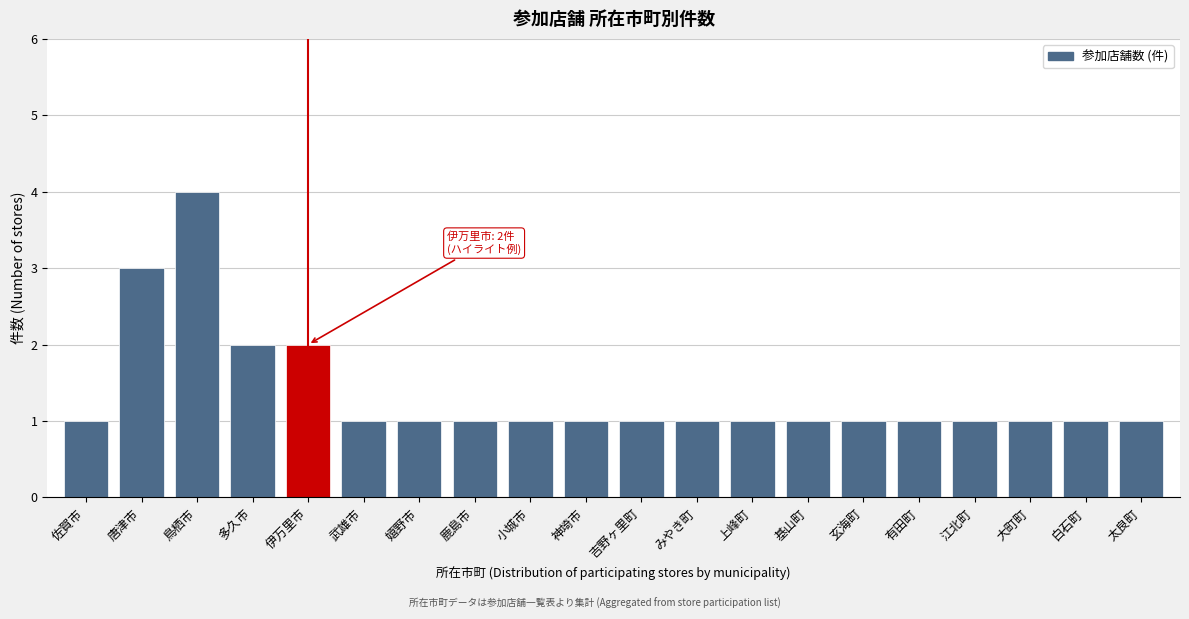

Reading right to left, what are all the values shown in this chart?

1	1	1	1	1	1	1	1	1	1	1	1	1	1	1	2	2	4	3	1